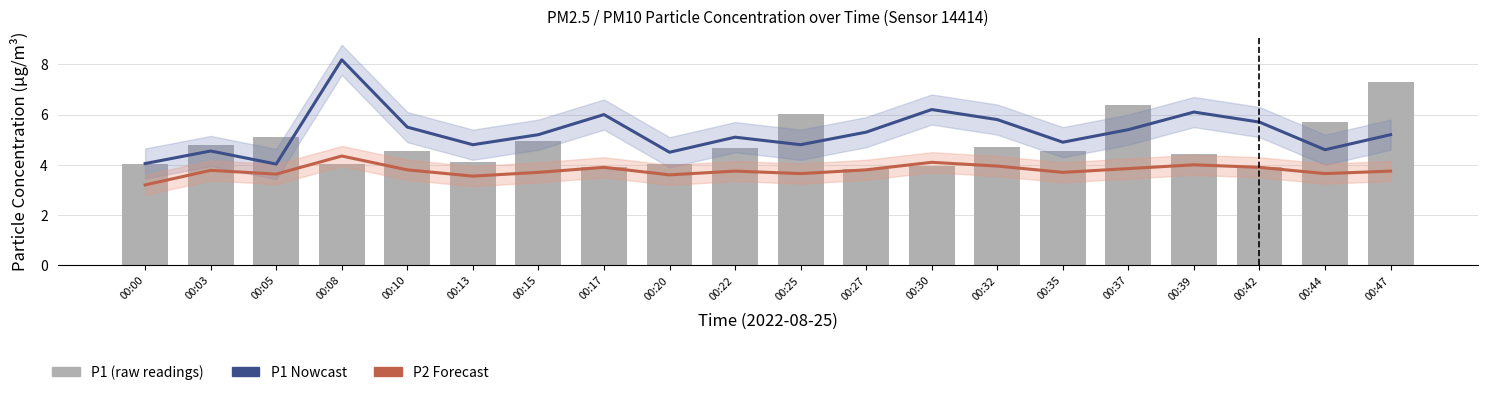

What is the maximum value for P1 Estimate?

8.2